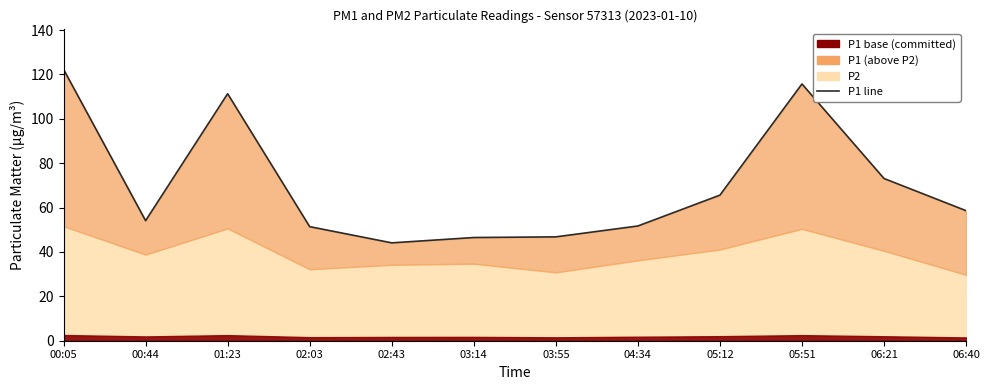

What is the greatest value displayed?

122.3